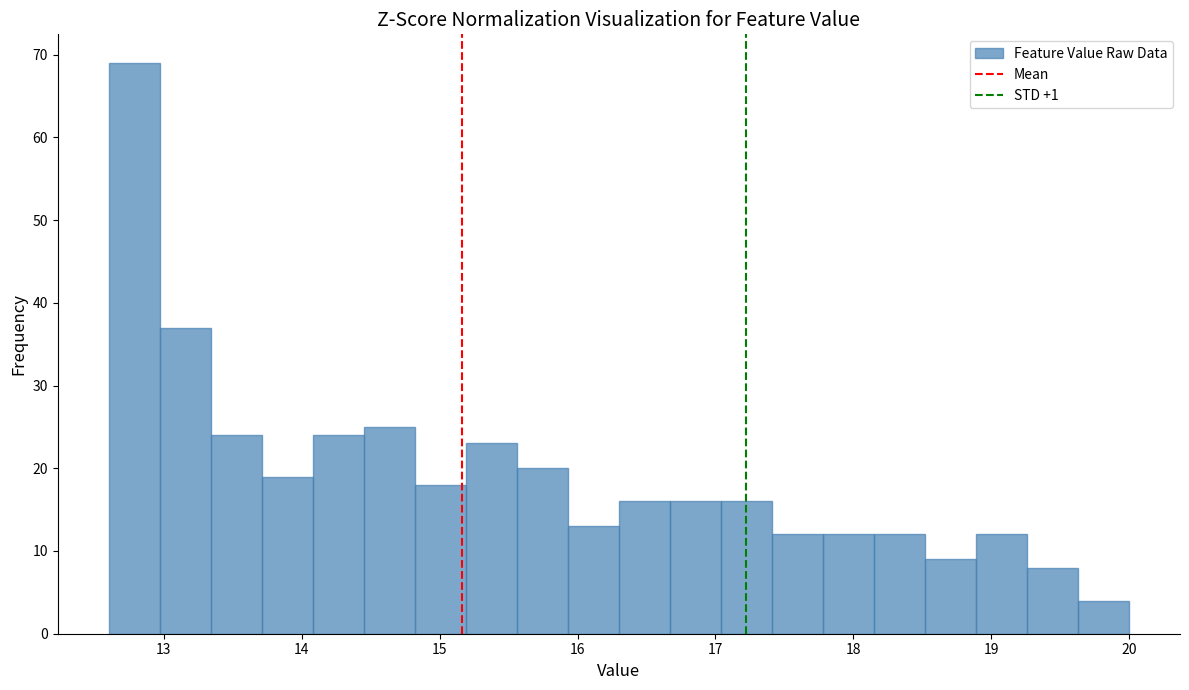

Around what value on the x-axis is the tallest bar? Give the approximate position of its centre, as read against the axis.

12.8